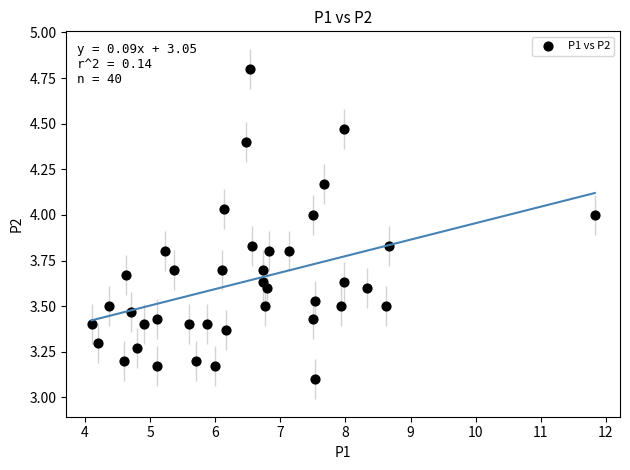

What Y value in the scatter plot is closest to 3?

3.1